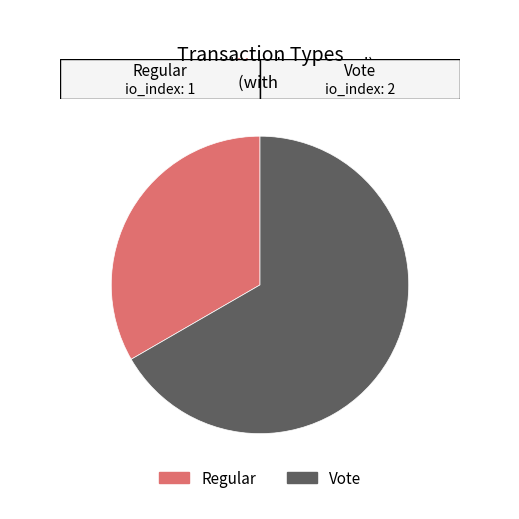

Which category has the smallest portion of the pie?

Regular